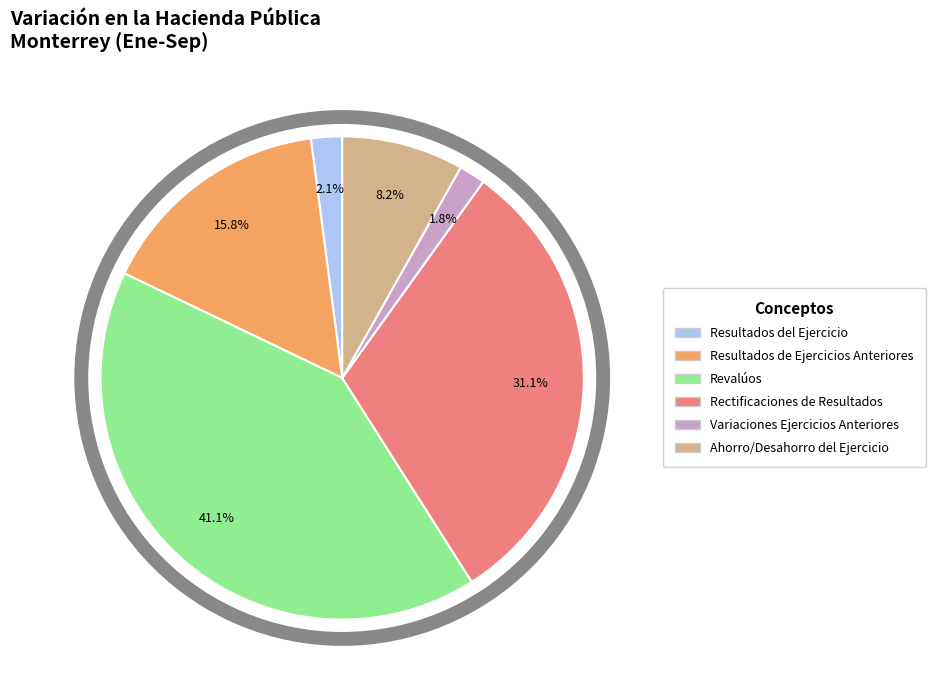

True or false: Rectificaciones de Resultados accounts for 31% of the total.

True